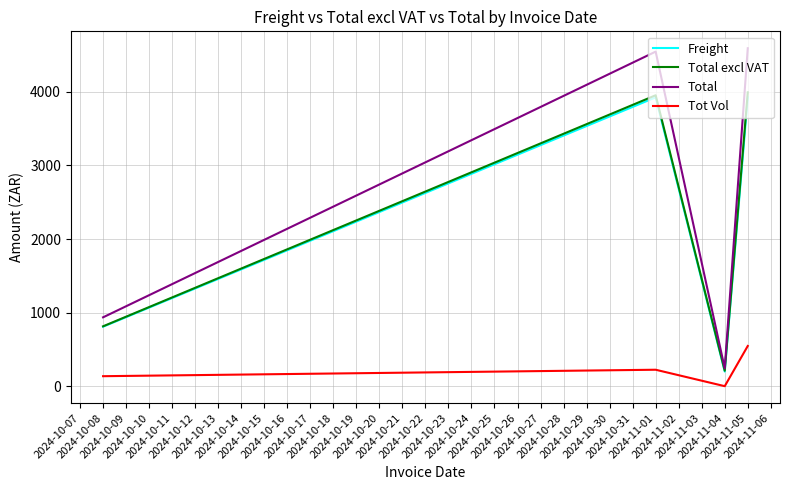

How many interior local peaks does the Total series have?

1